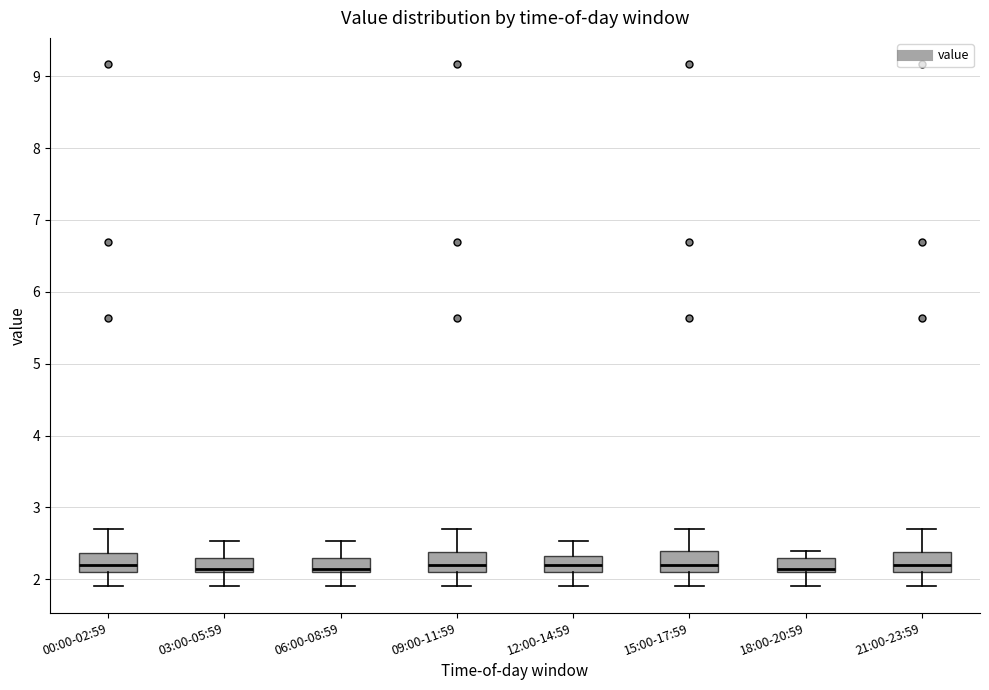

Where is the upper edge of the box for 03:00-05:59 on the y-axis? The values are not printed on the chart, so give them approximately, as read against the axis.

2.3